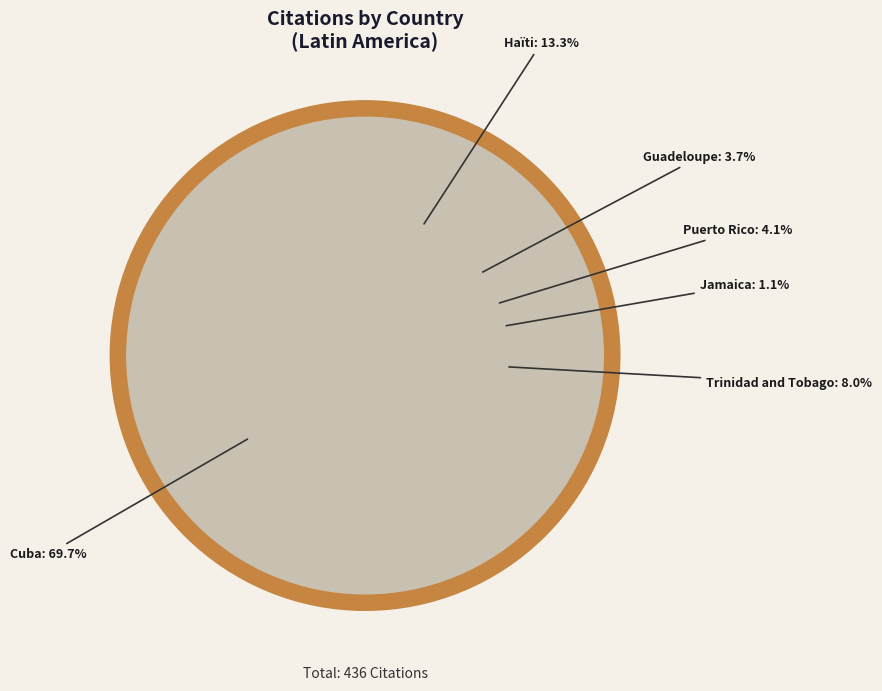

What is the smallest slice in the pie chart?

Jamaica